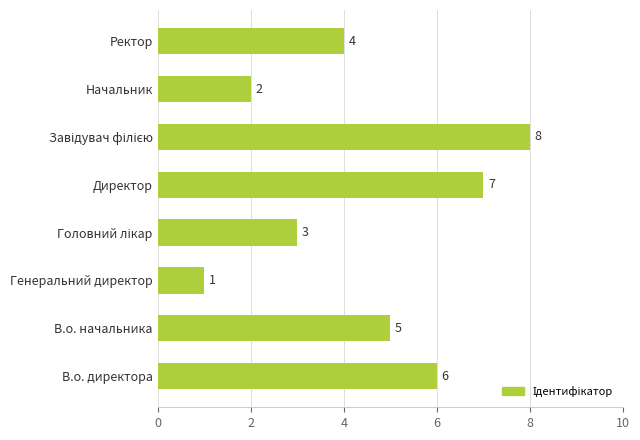

How many values are between 3 and 7?

5